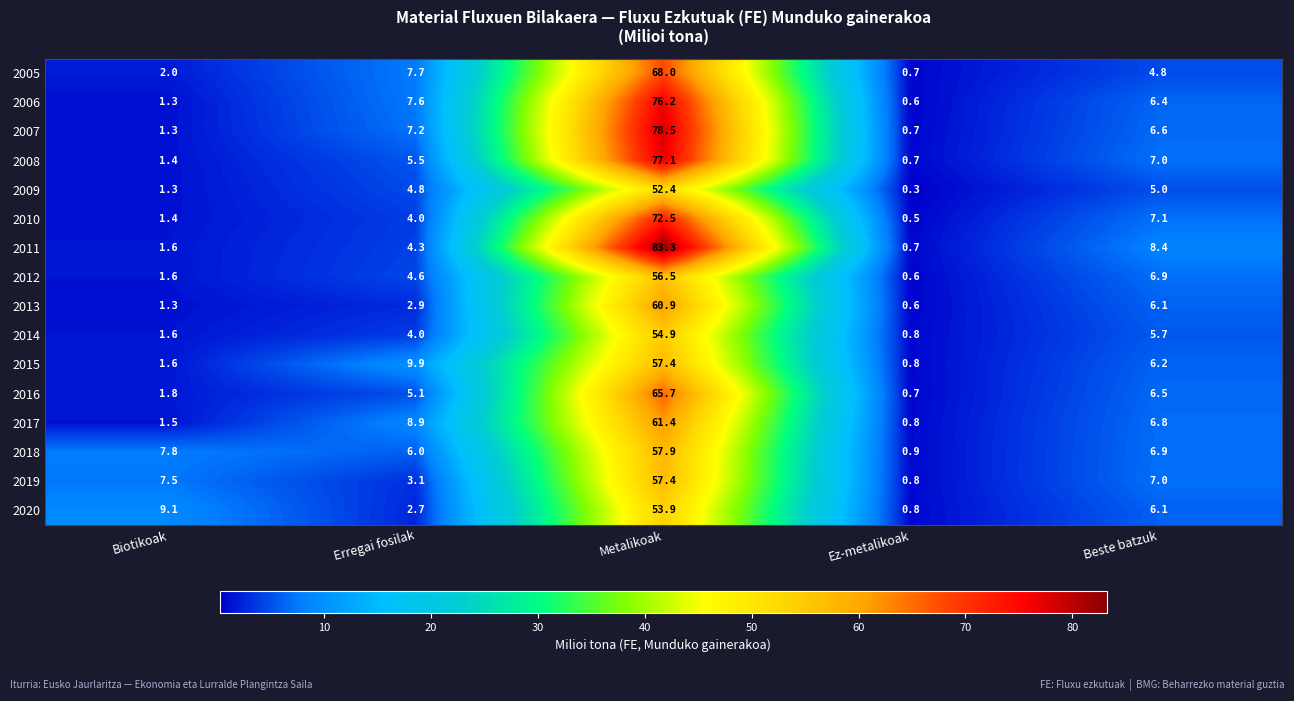

Rank the categories by 2015 value from highest to lowest.

Metalikoak, Erregai fosilak, Beste batzuk, Biotikoak, Ez-metalikoak